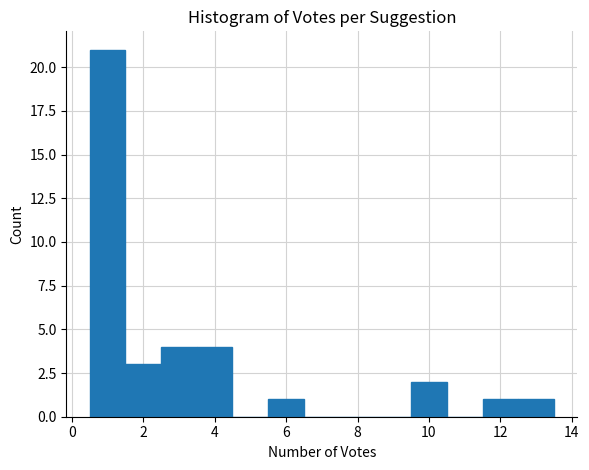

Reading left to right, list every bar in this chart as the range it spans on the x-axis followed by its height. Neither the bar edges nor the heights are printed on the chart, so give them approximately, as read against the axes.

0.5 to 1.5: 21
1.5 to 2.5: 3
2.5 to 3.5: 4
3.5 to 4.5: 4
4.5 to 5.5: 0
5.5 to 6.5: 1
6.5 to 7.5: 0
7.5 to 8.5: 0
8.5 to 9.5: 0
9.5 to 10.5: 2
10.5 to 11.5: 0
11.5 to 12.5: 1
12.5 to 13.5: 1